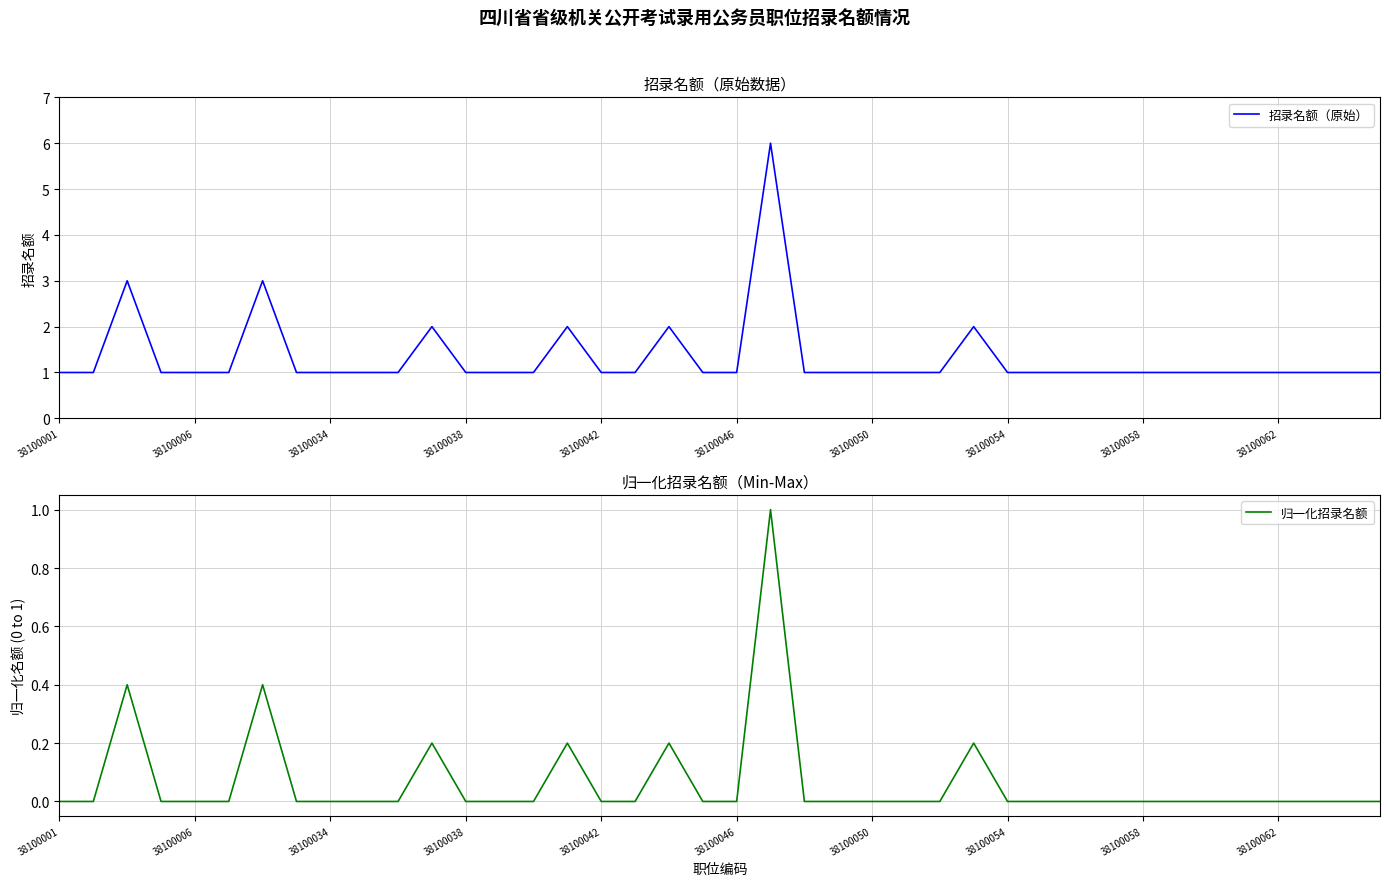

At how many categories does at least one series exceed 4?

1